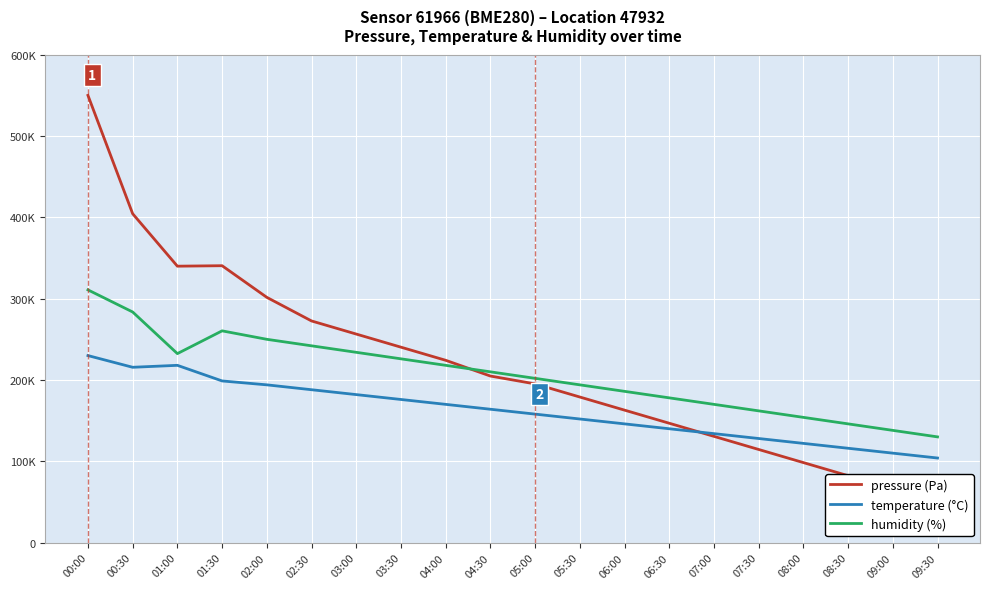

Reading left to right, transcribe all the data shown in this chart.

pressure (Pa): 550000.0	404451.6	339935.5	340516.1	301612.9	272580.6	256451.6	240322.6	224193.5	204838.7	195161.3	179032.3	162903.2	146774.2	130645.2	114516.1	98387.1	82258.1	66129.0	50000.0
temperature (°C): 230000.0	215600.0	218000.0	198800.0	194000.0	188000.0	182000.0	176000.0	170000.0	164000.0	158000.0	152000.0	146000.0	140000.0	134000.0	128000.0	122000.0	116000.0	110000.0	104000.0
humidity (%): 310800.0	283600.0	232400.0	260400.0	250000.0	242000.0	234000.0	226000.0	218000.0	210000.0	202000.0	194000.0	186000.0	178000.0	170000.0	162000.0	154000.0	146000.0	138000.0	130000.0